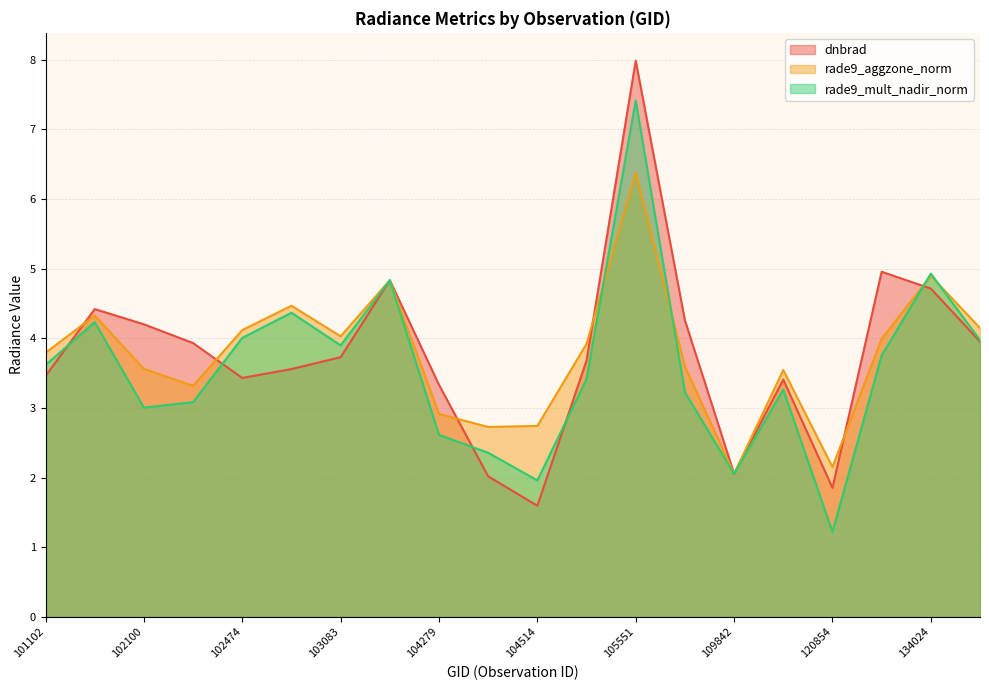

Which series ends up on top after the final intersection of dnbrad and rade9_aggzone_norm?

rade9_aggzone_norm